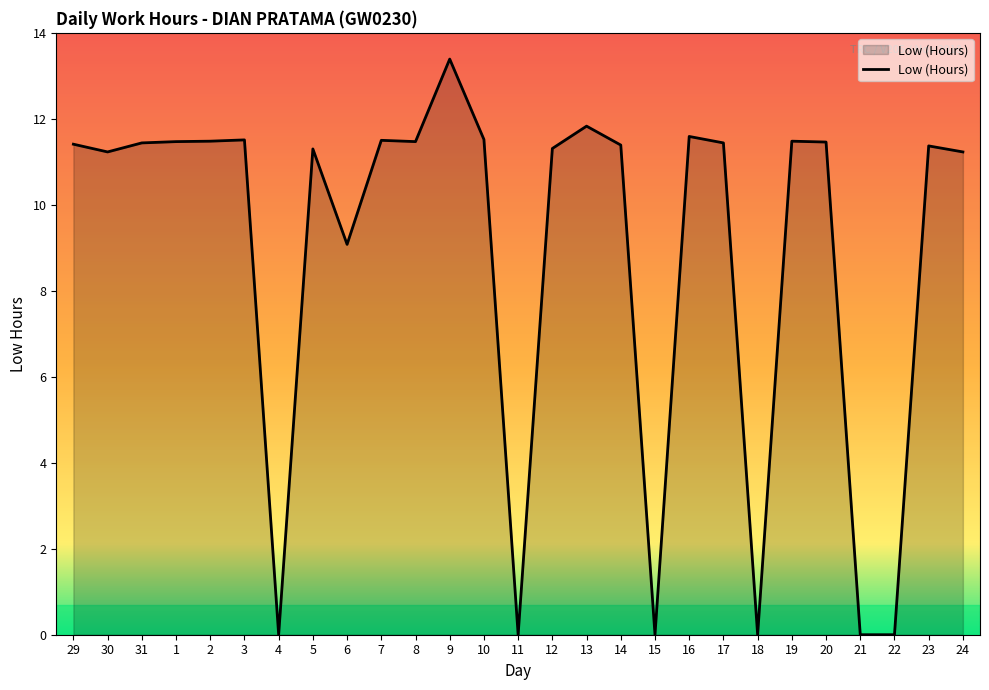

True or false: the data shows -8.5 at 18.

False